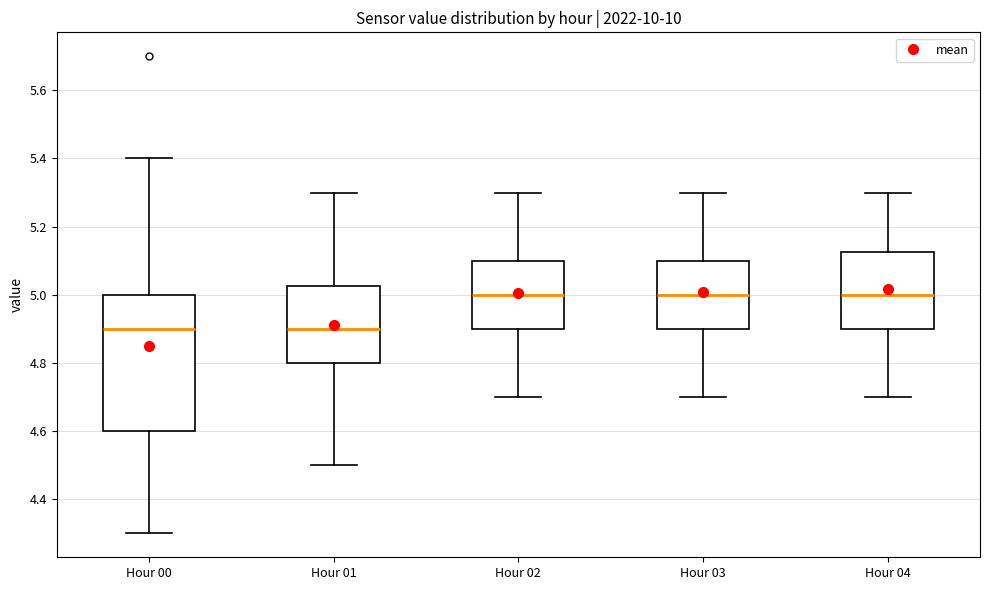

Reading left to right, read every box against the y-axis: the position of its median line, the range the box covers, and the ends of its whiskers. The values are not printed on the chart, so give them approximately, as read against the axis.

Hour 00: median 4.90, box 4.60 to 5.00, whiskers 4.30 to 5.40
Hour 01: median 4.90, box 4.80 to 5.02, whiskers 4.50 to 5.30
Hour 02: median 5.00, box 4.90 to 5.10, whiskers 4.70 to 5.30
Hour 03: median 5.00, box 4.90 to 5.10, whiskers 4.70 to 5.30
Hour 04: median 5.00, box 4.90 to 5.12, whiskers 4.70 to 5.30